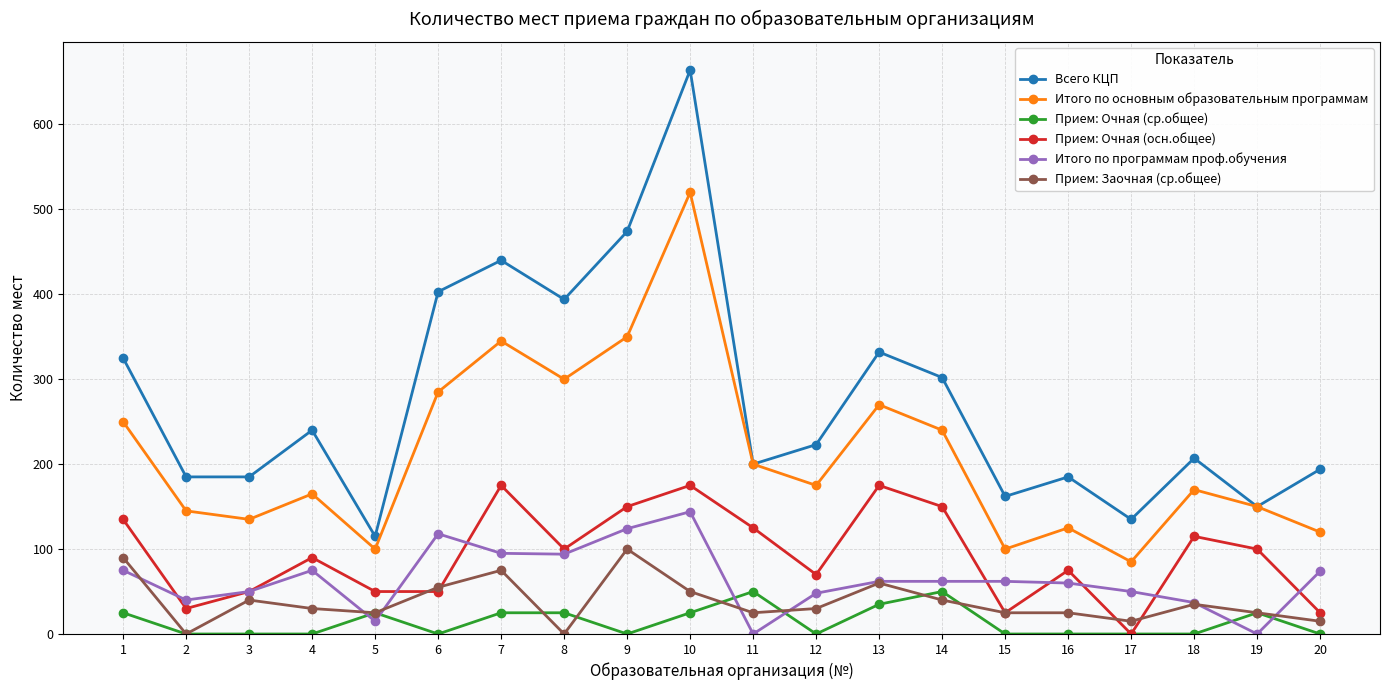

Read the Прием: Очная (осн.общее) value at 10.

175